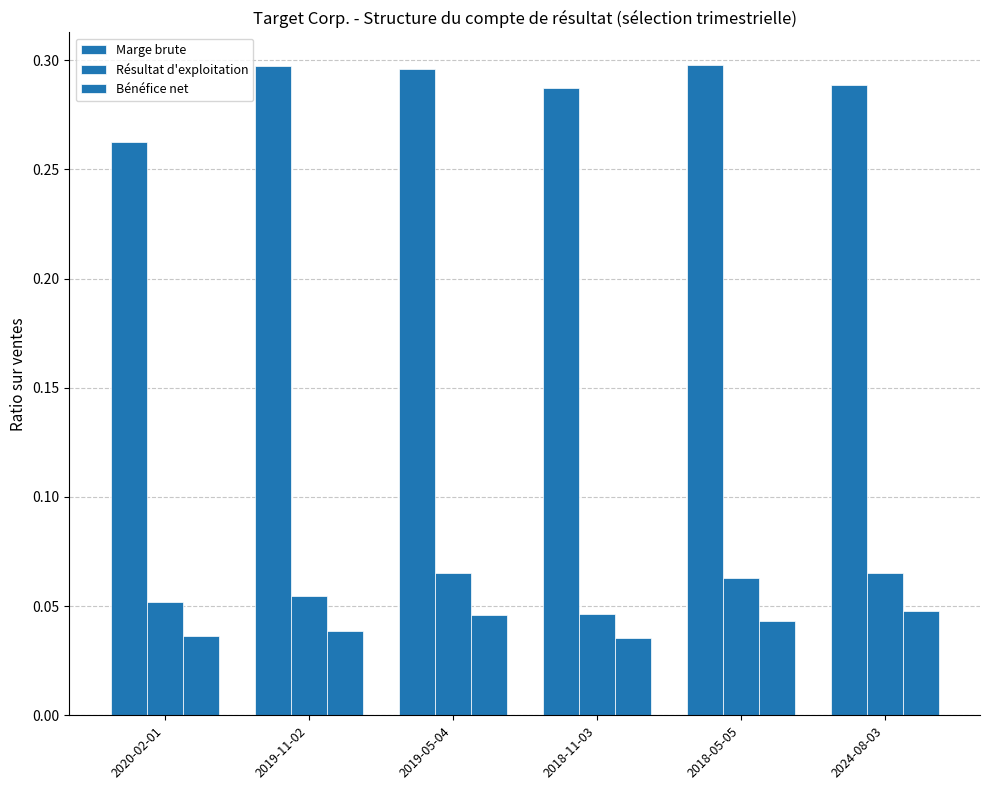

What is the label of the 5th bar from the right?

2019-11-02